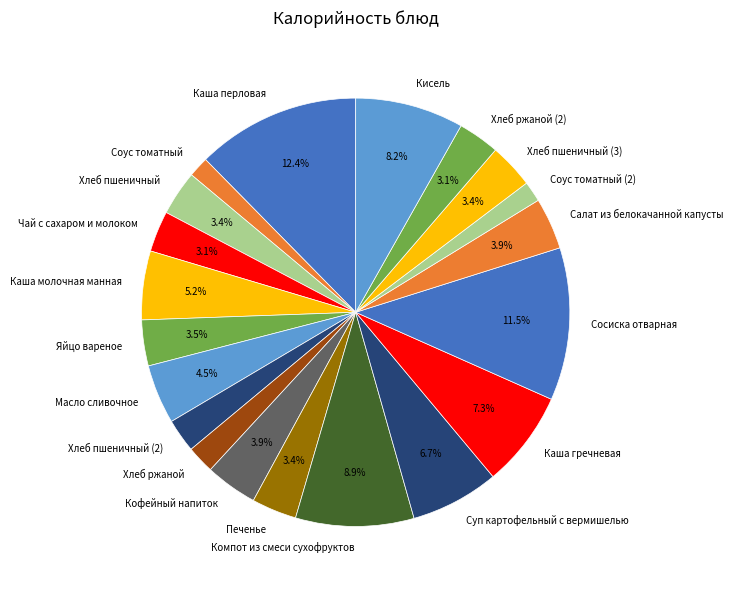

Which category has the biggest portion of the pie?

Каша перловая